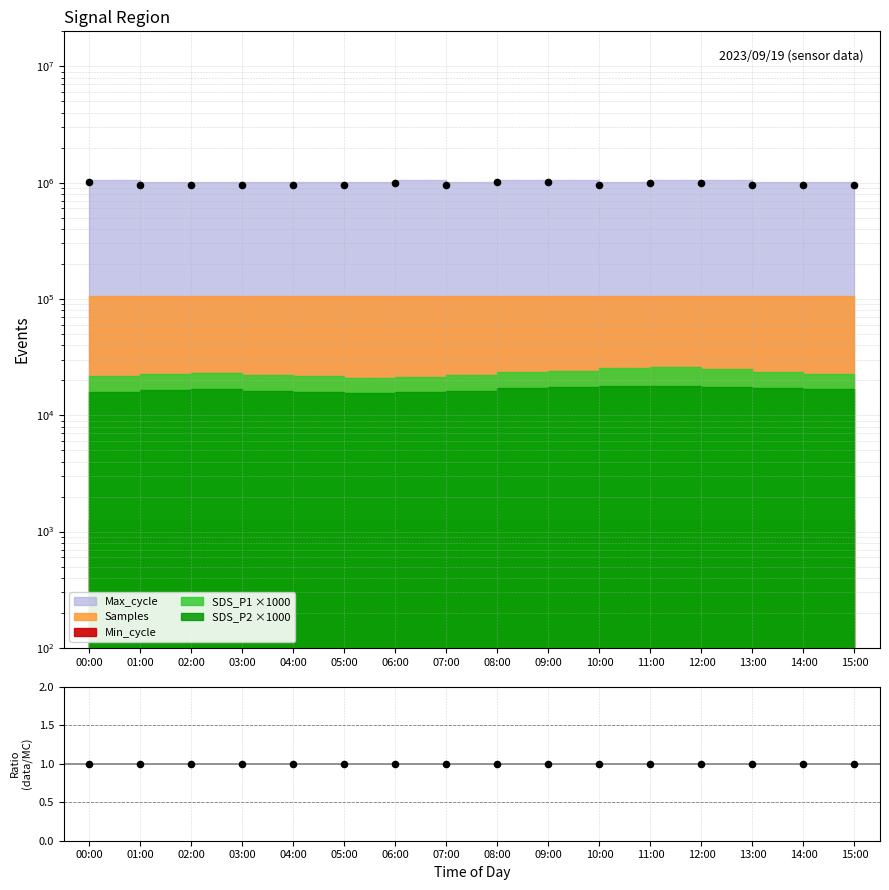

Between 05:00 and 12:00, which is larger?

12:00